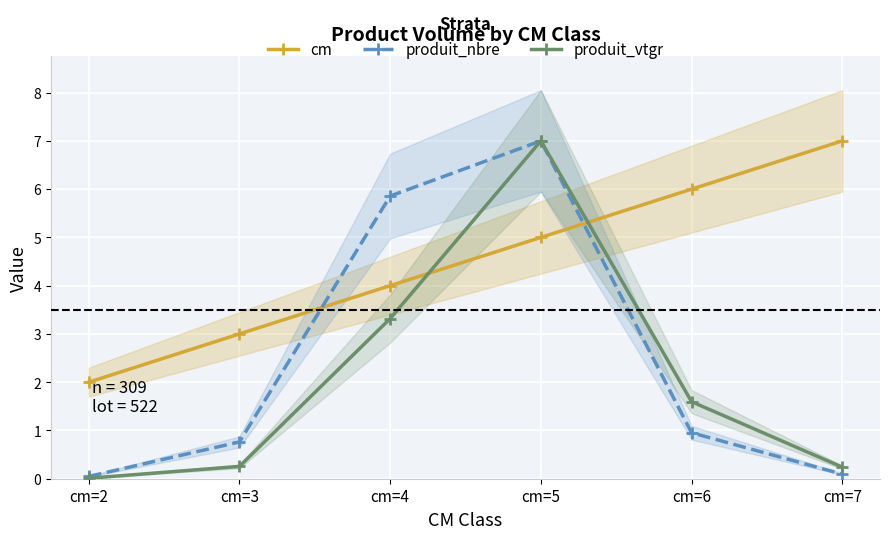

Rank the series by their maximum value, from highest to lowest.

cm, produit_nbre, produit_vtgr